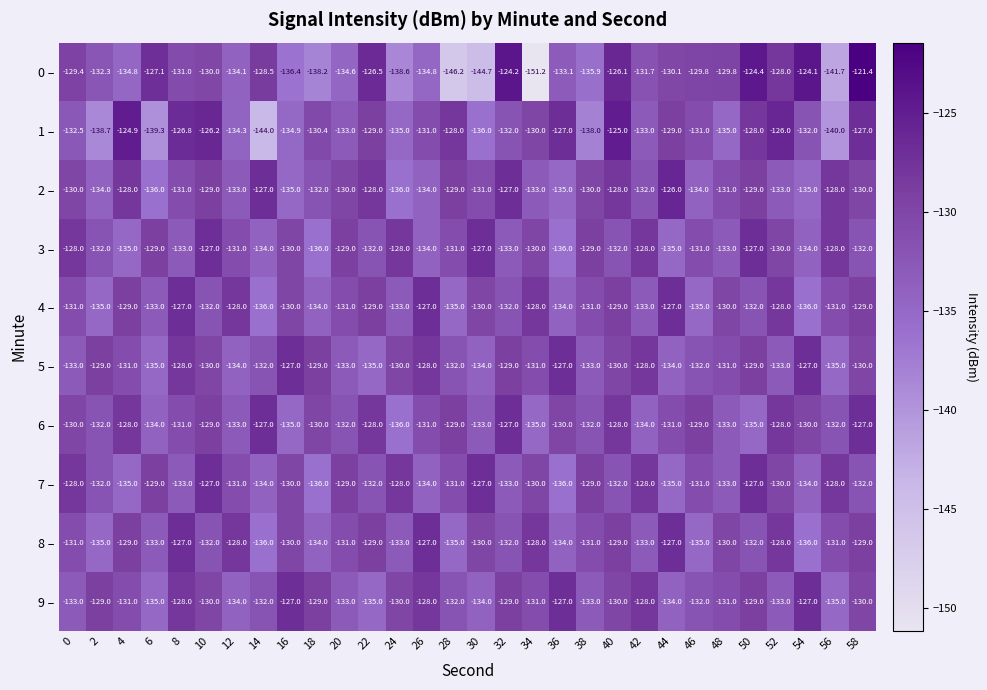

What is the difference between the maximum and second lowest values in the 2 – series?

10.0